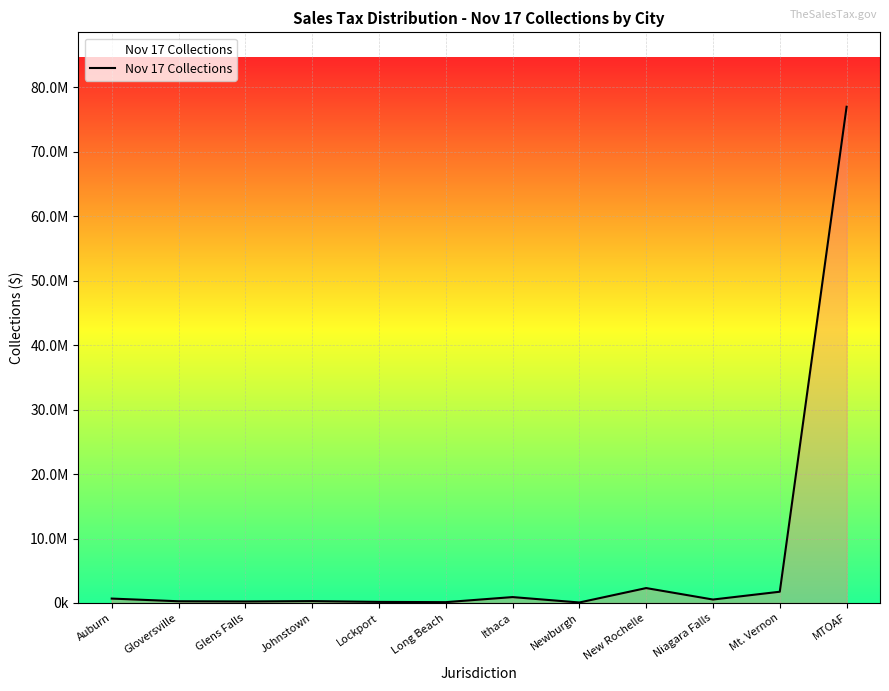

Does the chart have visible grid lines?

Yes